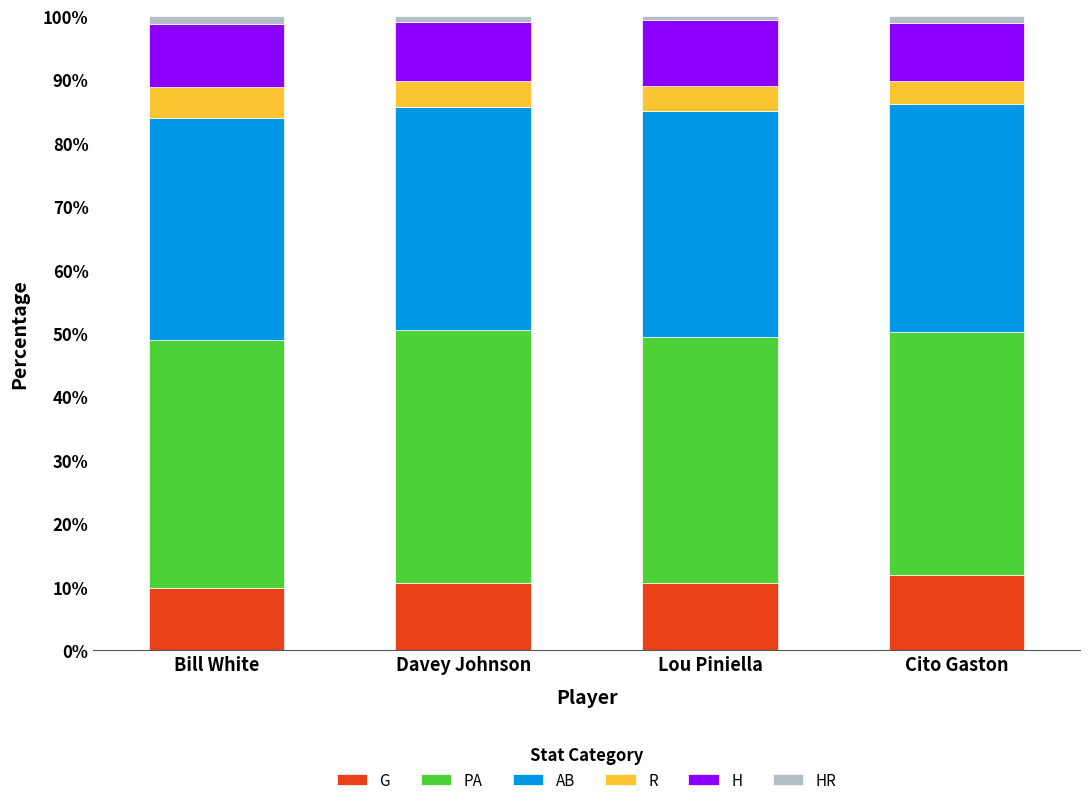

The value of G at Lou Piniella is 10.6. True or false?

True